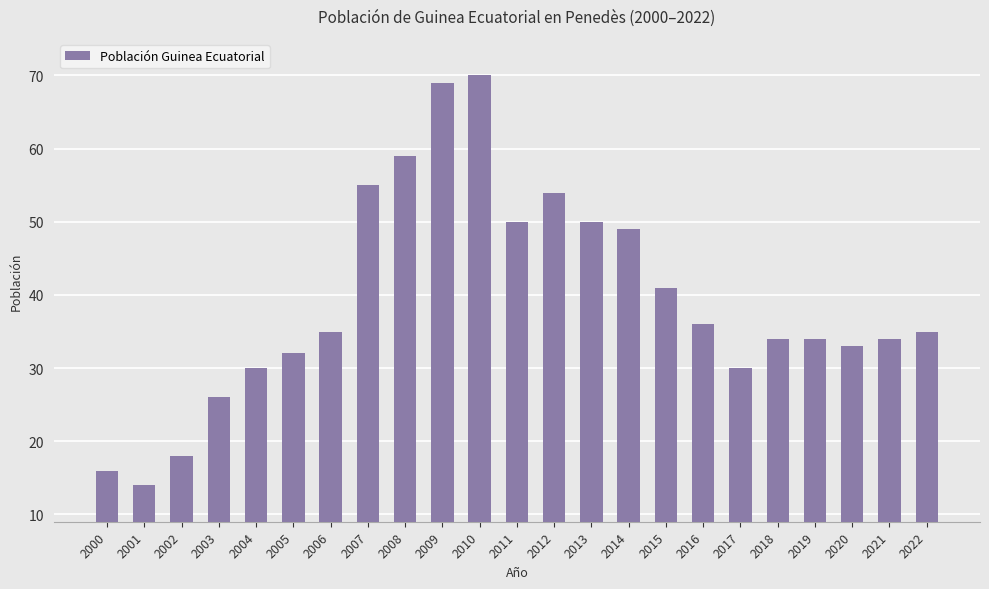

Which label corresponds to the smallest value in the chart?

2001